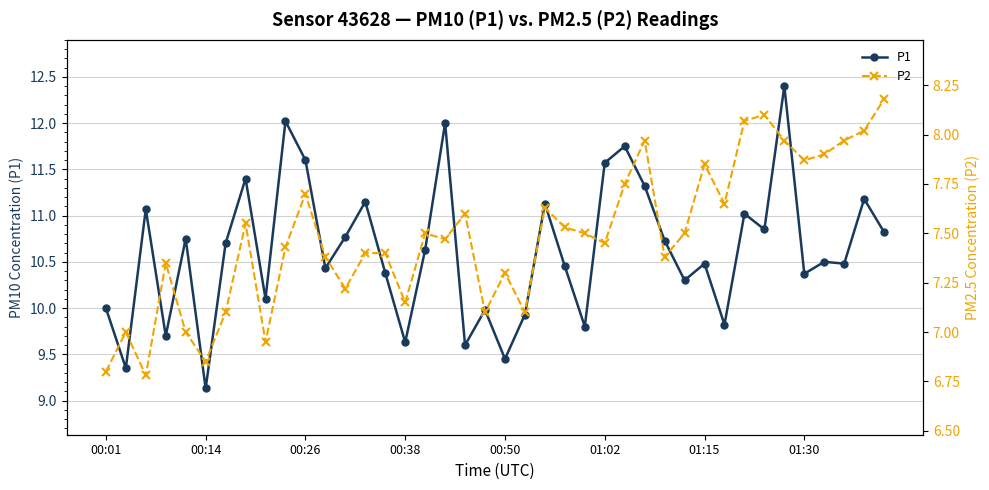

What is the maximum value for P1?

12.4